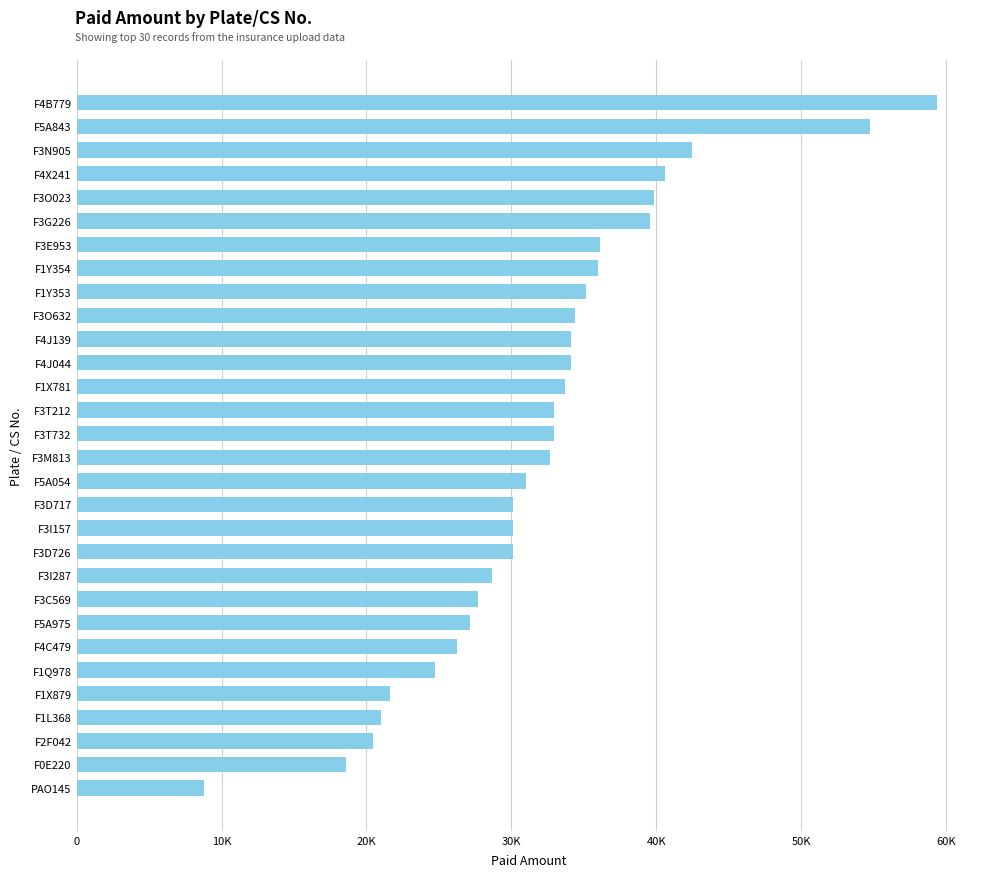

Which category has the highest value across all series?

F4B779